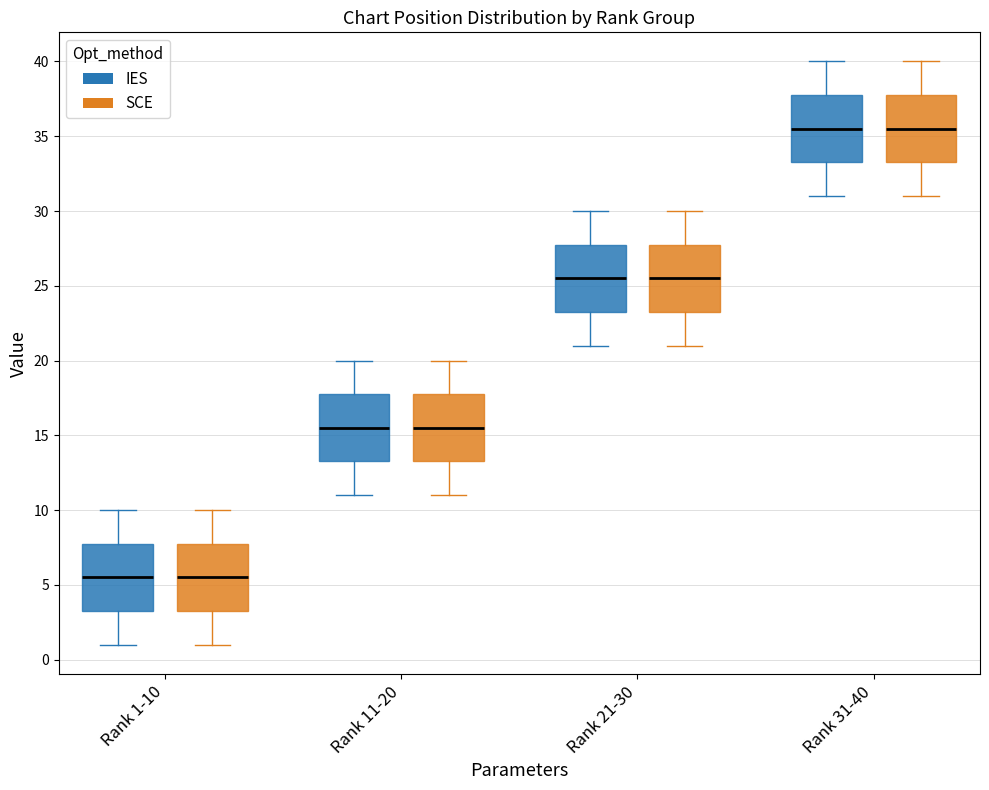

Where is the lower edge of the box for Rank 31-40 (SCE) on the y-axis? The values are not printed on the chart, so give them approximately, as read against the axis.

33.5